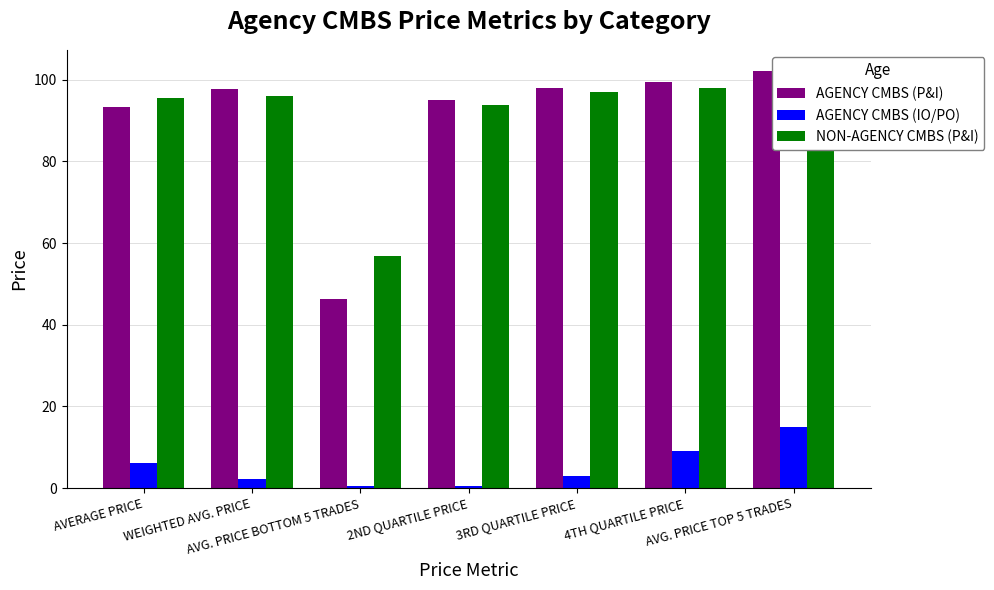

Reading right to left, what are all the values shown in this chart?

AGENCY CMBS (P&I): 102.2	99.4	98.0	95.0	46.4	97.8	93.2
AGENCY CMBS (IO/PO): 15.0	9.1	3.0	0.6	0.5	2.2	6.1
NON-AGENCY CMBS (P&I): 99.5	98.0	97.0	93.9	56.9	95.9	95.6